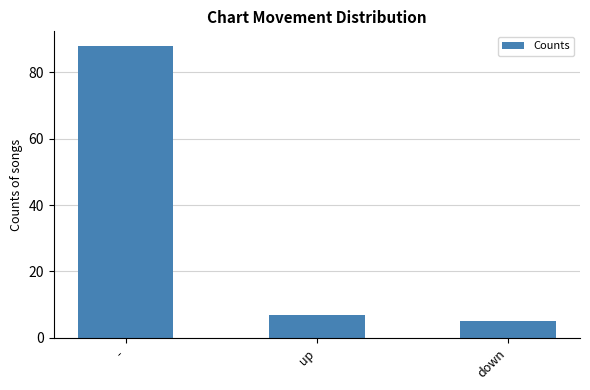

Which has a higher value, up or down?

up